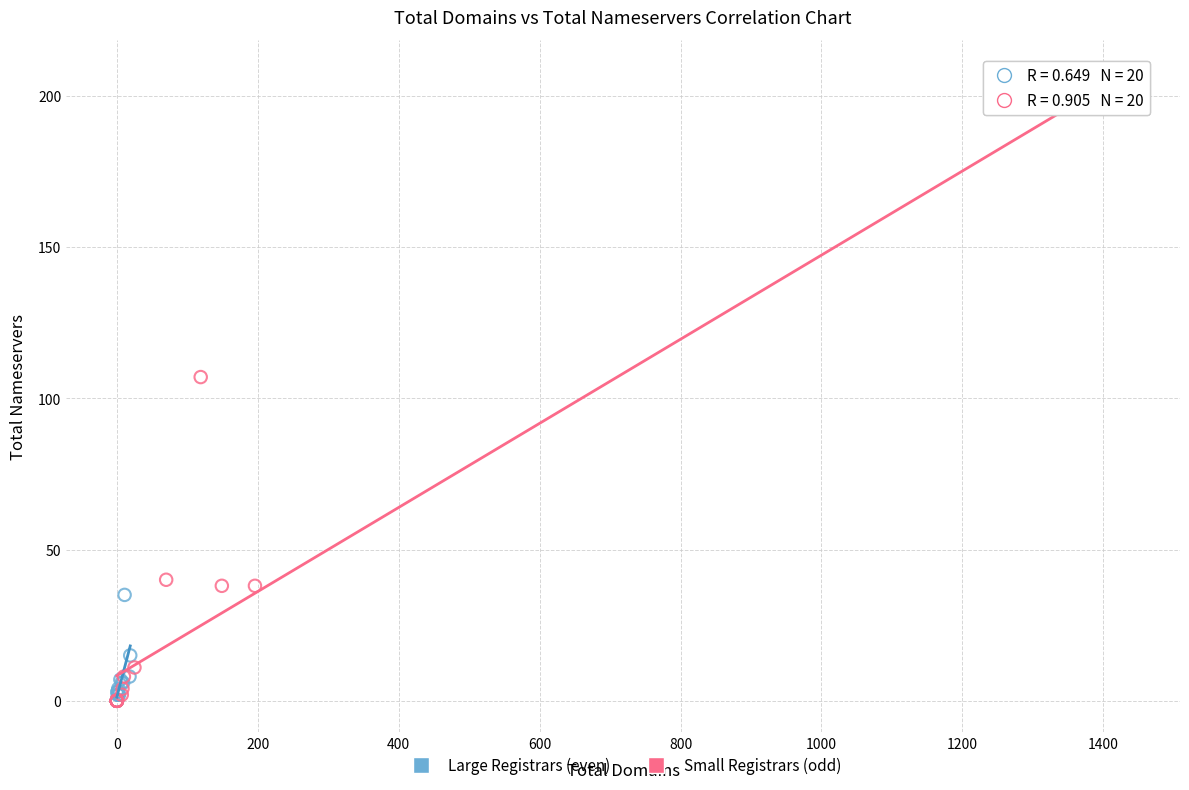

Which series reaches the maximum Y coordinate?

Small Registrars (odd)